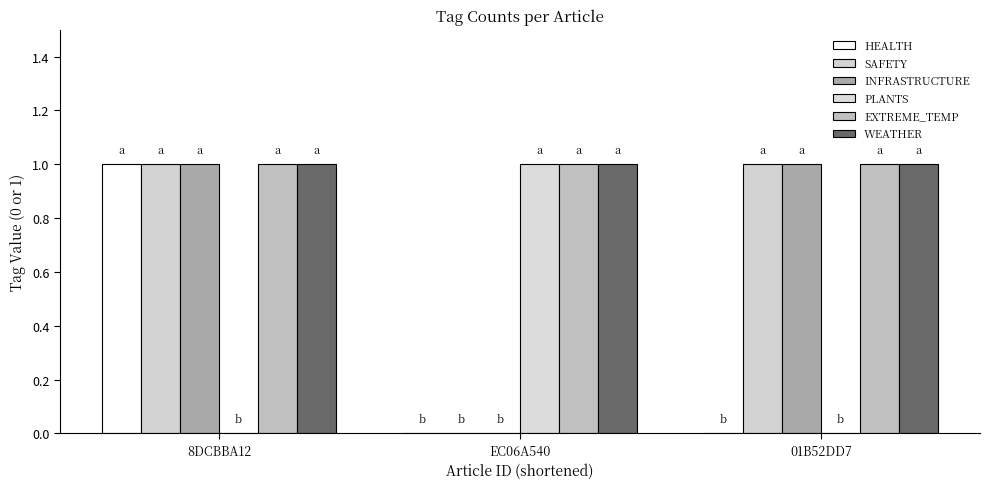

Reading right to left, extract all data points from this chart.

HEALTH: 0	0	1
SAFETY: 1	0	1
INFRASTRUCTURE: 1	0	1
PLANTS: 0	1	0
EXTREME_TEMP: 1	1	1
WEATHER: 1	1	1